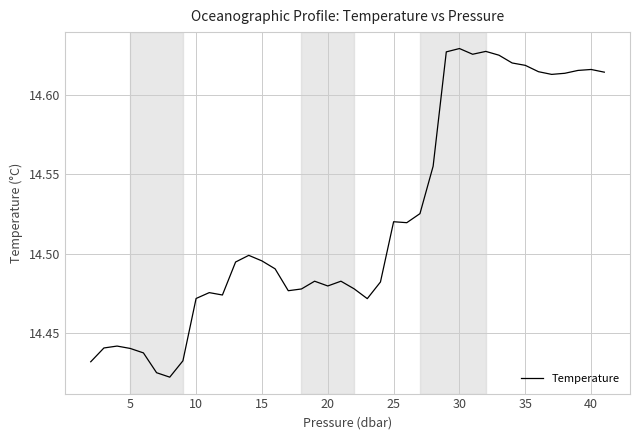

How many lines are shown in the chart?

1